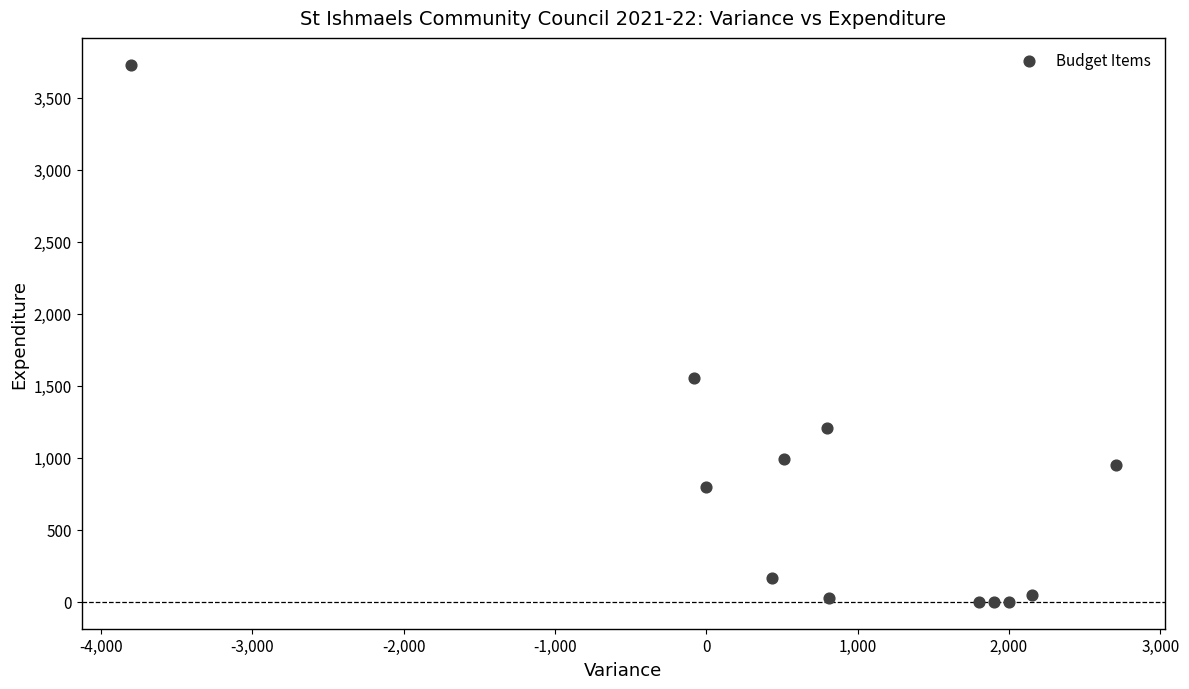

What is the range of Y values (max minus min)?

3729.0